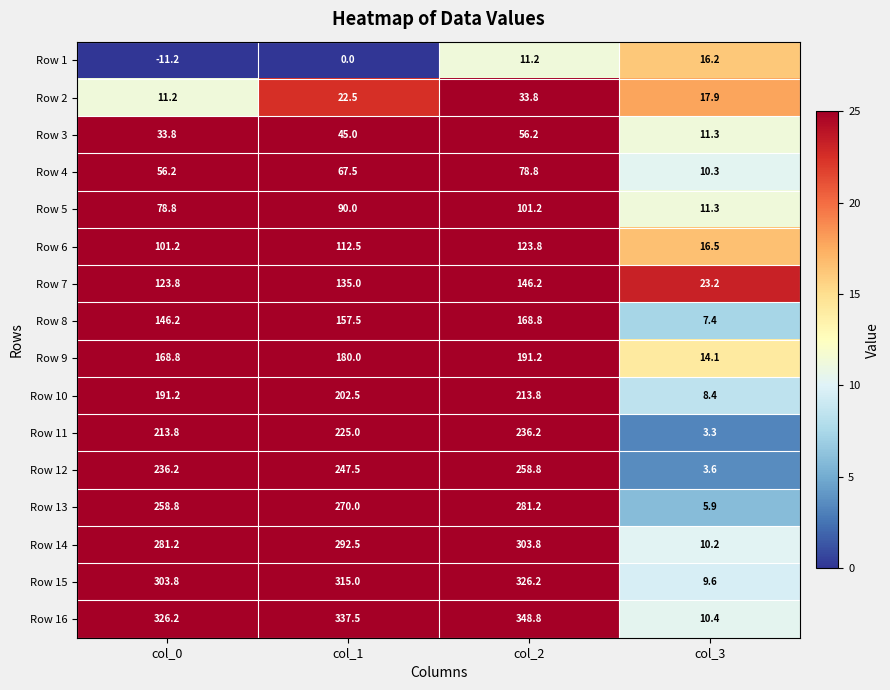

How many categories are shown in the chart?

4